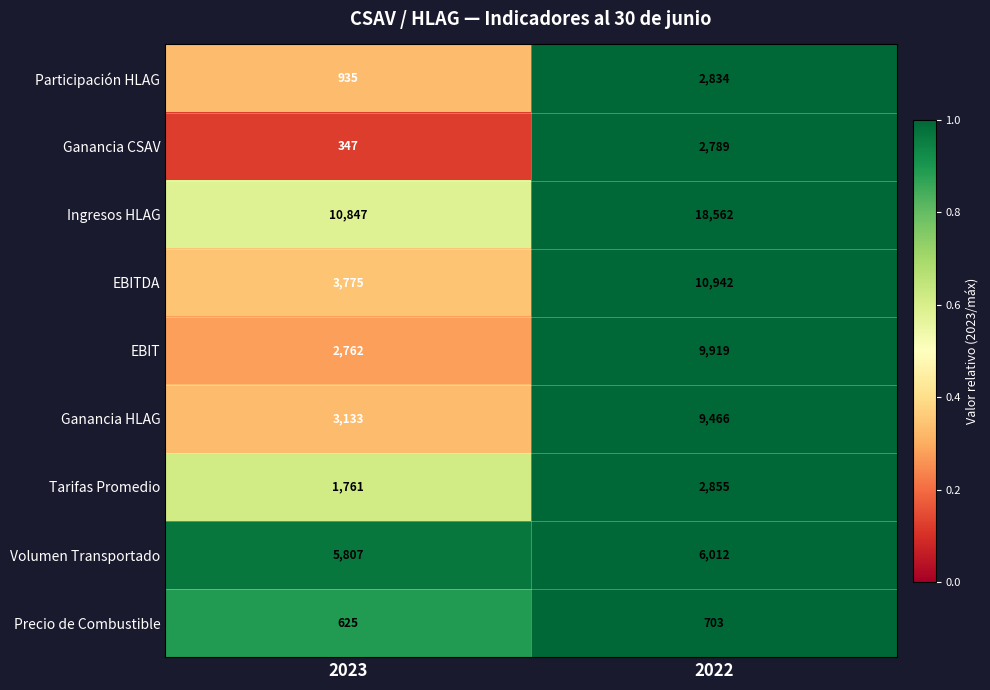

What is the total value across all series at 2022?

64082